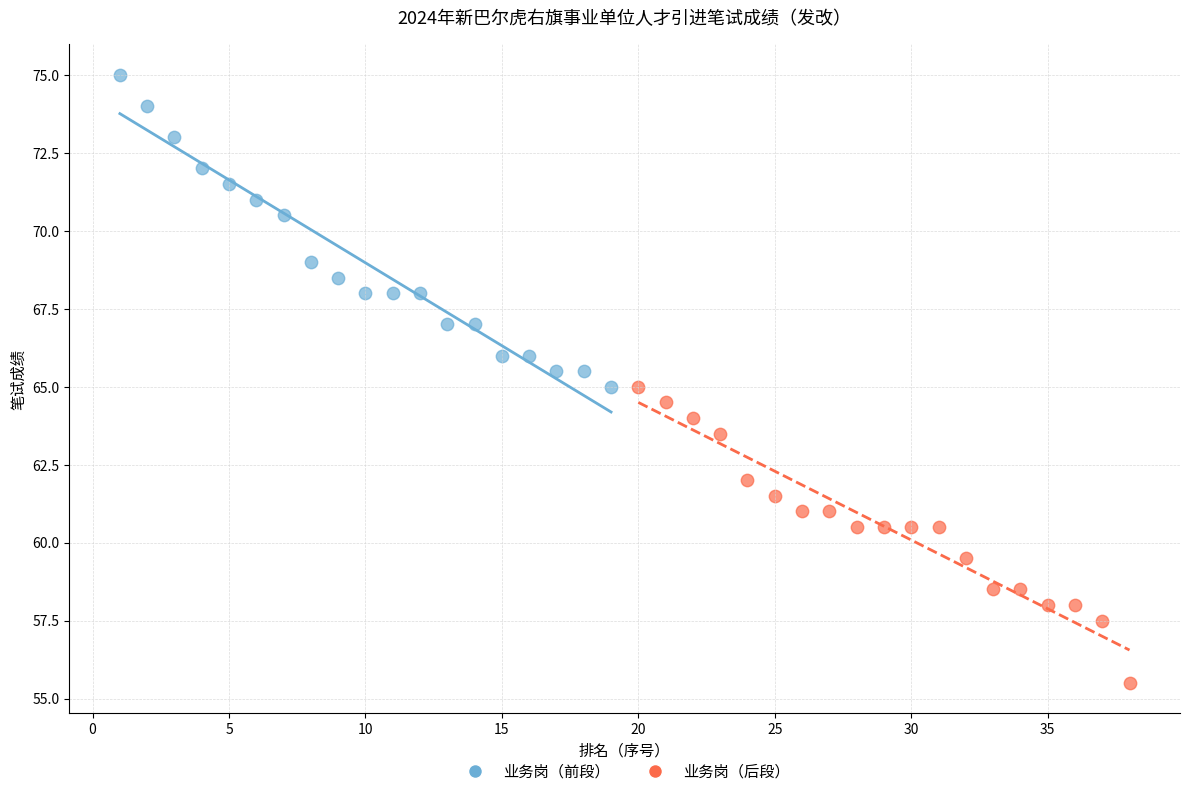

Which series has the largest Y range (max minus min)?

业务岗（前段）